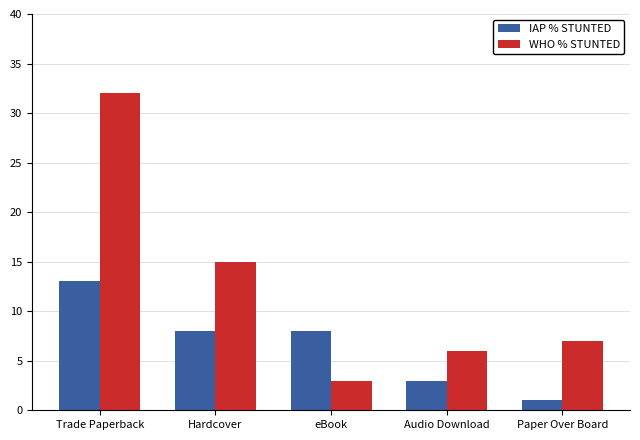

What is the spread (max minus min) of values at Hardcover?

7